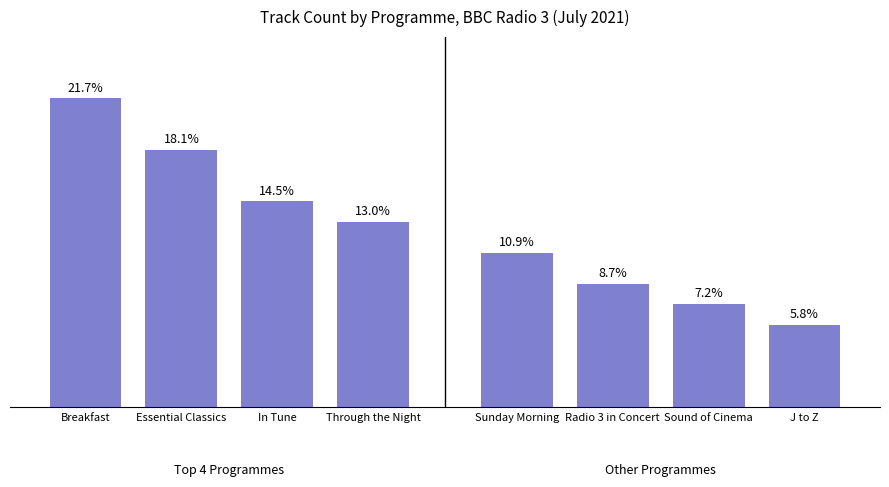

What position from the left is Breakfast?

1